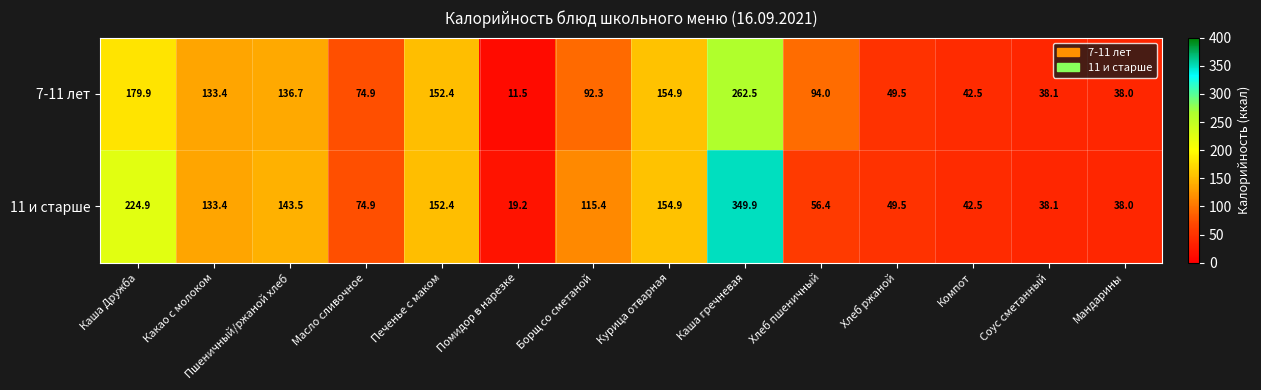

Where is 11 и старше nearest to the value 184?

Курица отварная